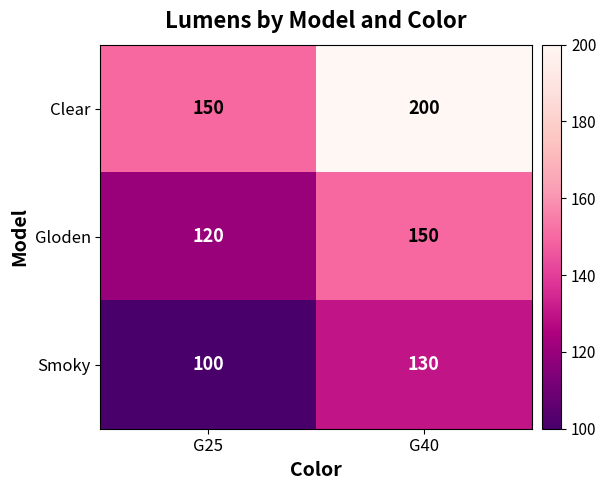

Read the Smoky value at G40.

130